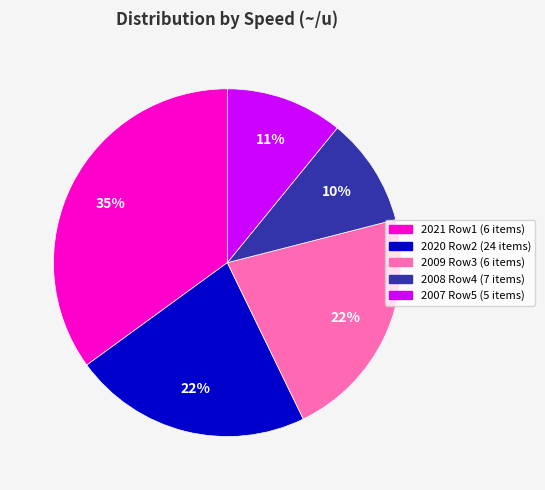

To the nearest percent, what is the combined percentage of 2020 Row2 (24 items) and 2021 Row1 (6 items)?

57%